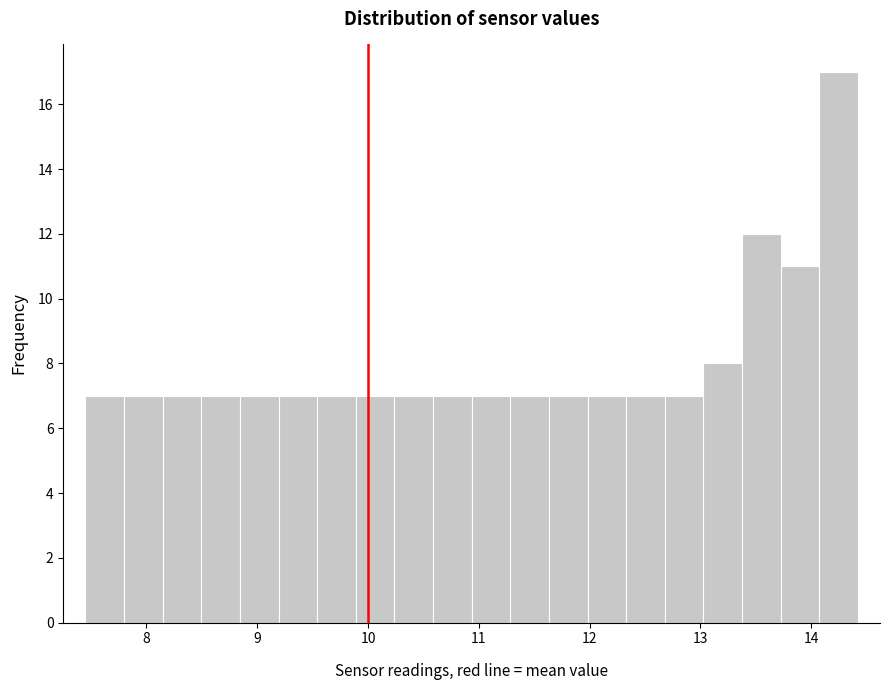

Around what value on the x-axis is the tallest bar? Give the approximate position of its centre, as read against the axis.

14.2